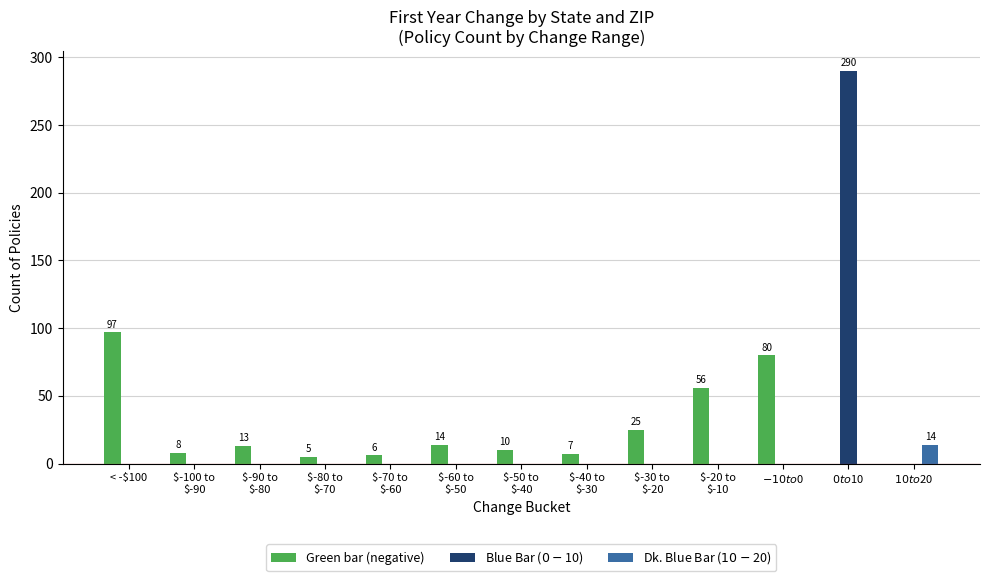

Which category has the highest value in the Dk. Blue Bar ($10-$20) series?

$10 to $20